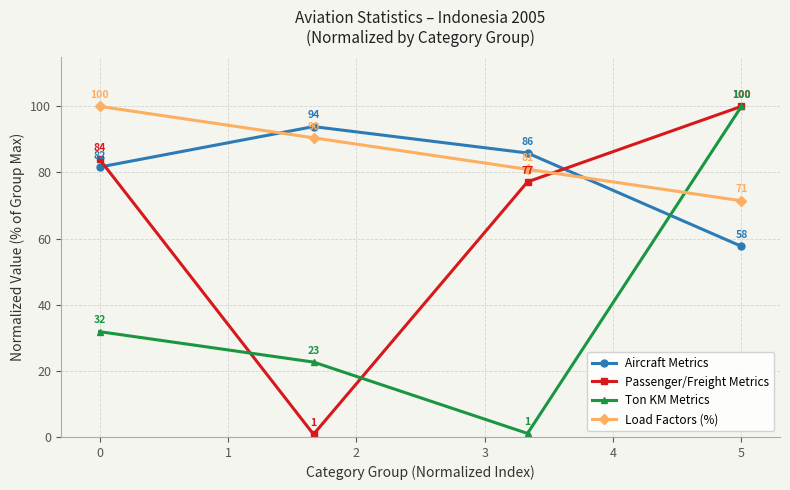

Which series has the largest total across all categories?

Load Factors (%)